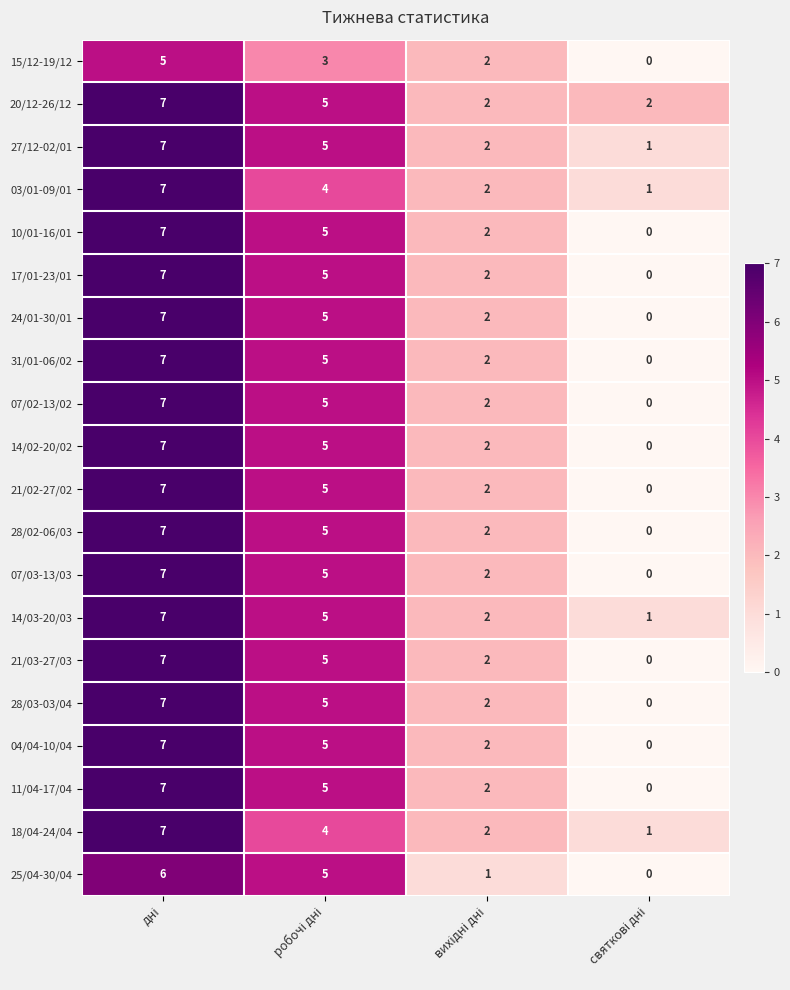

What is the sum of all 14/03-20/03 values?

15